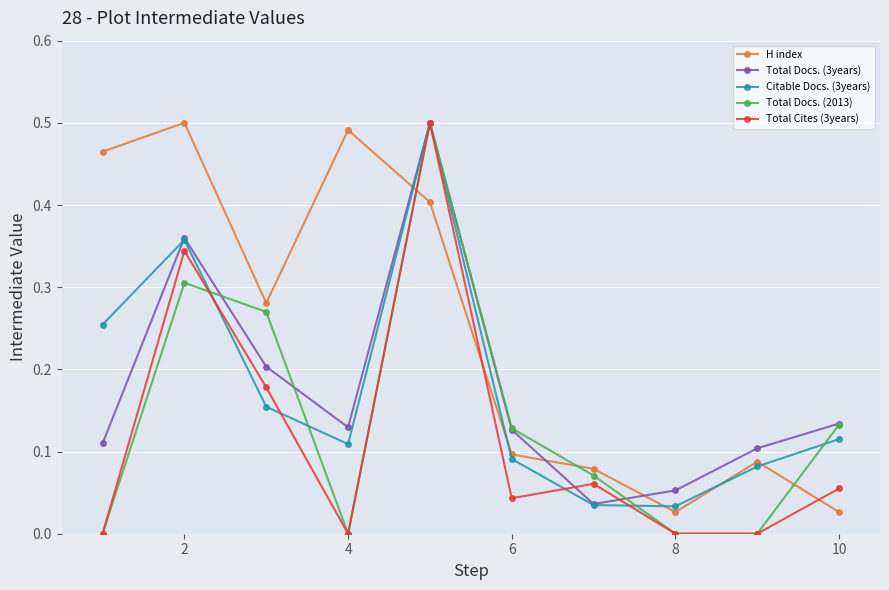

How many times do H index and Total Docs. (3years) cross each other?

3